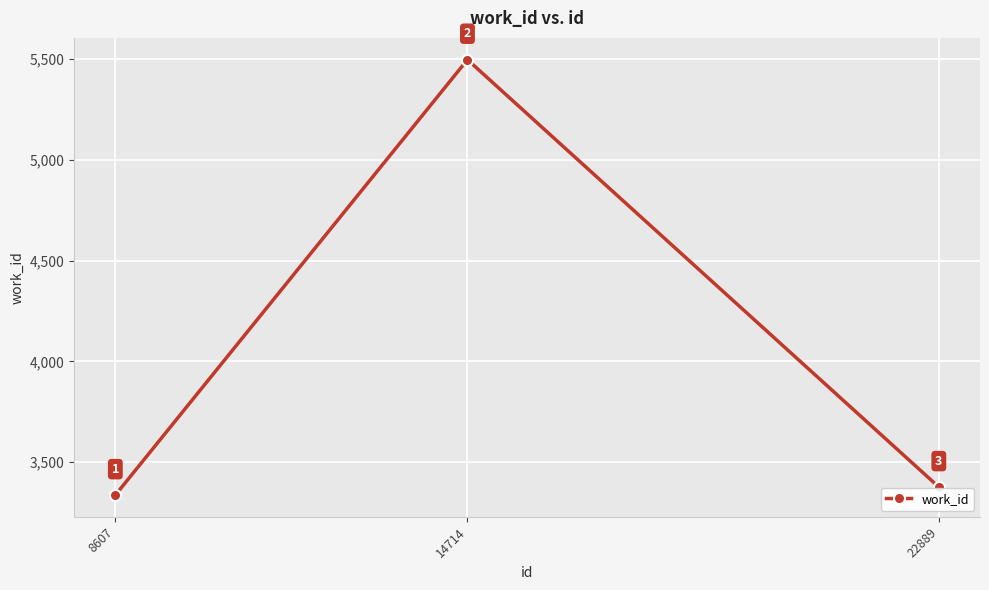

How many lines are shown in the chart?

1